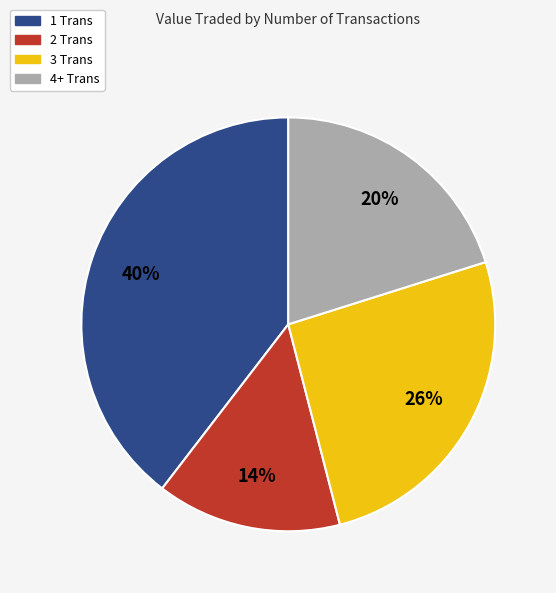

The 3 Trans slice represents 32% of the pie. True or false?

False